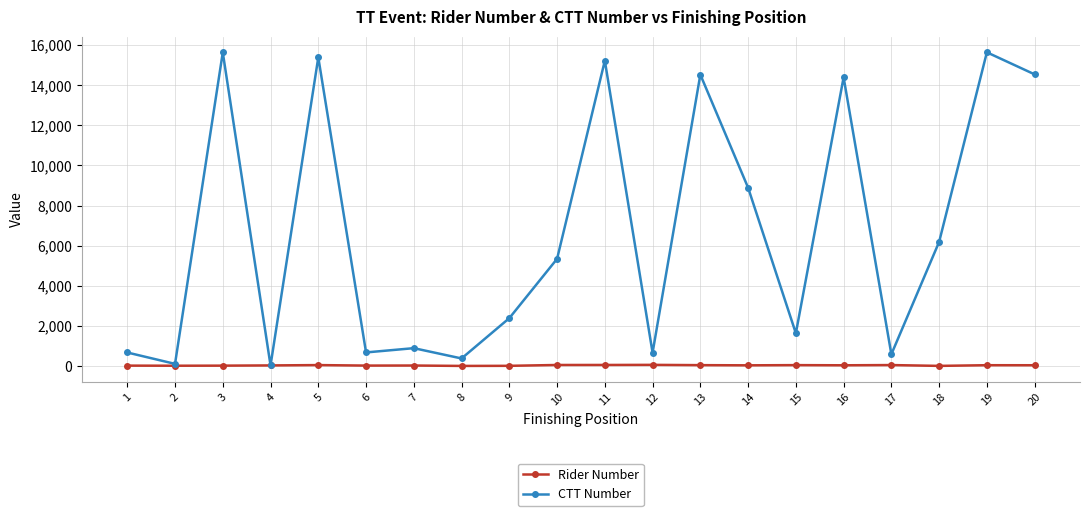

Rank the series by their maximum value, from lowest to highest.

Rider Number, CTT Number